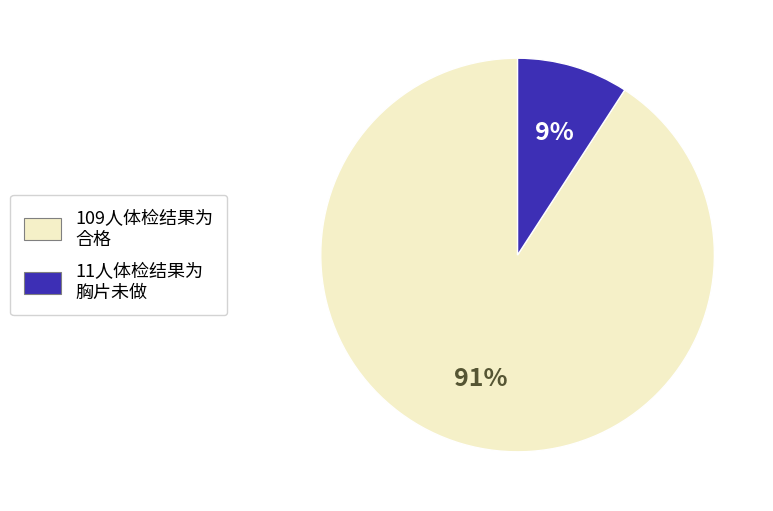

To the nearest percent, what is the difference between the largest and smallest slice percentages?

82%